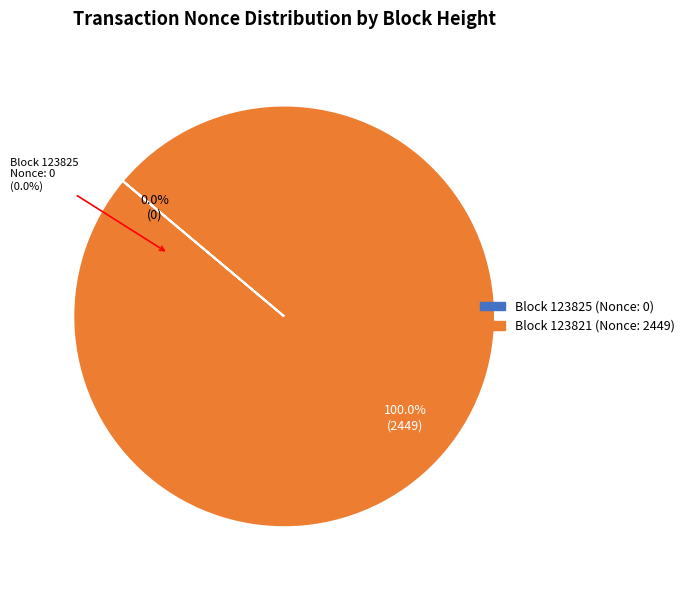

How many segments does this pie chart have?

2